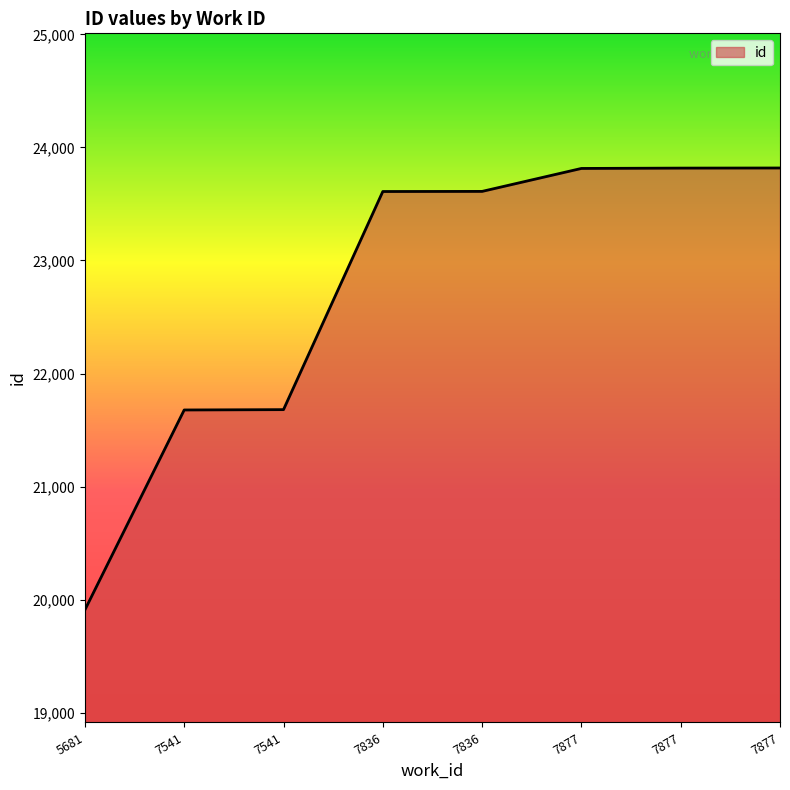

What is the ratio of the value at 7541 to the value at 5681?

1.1